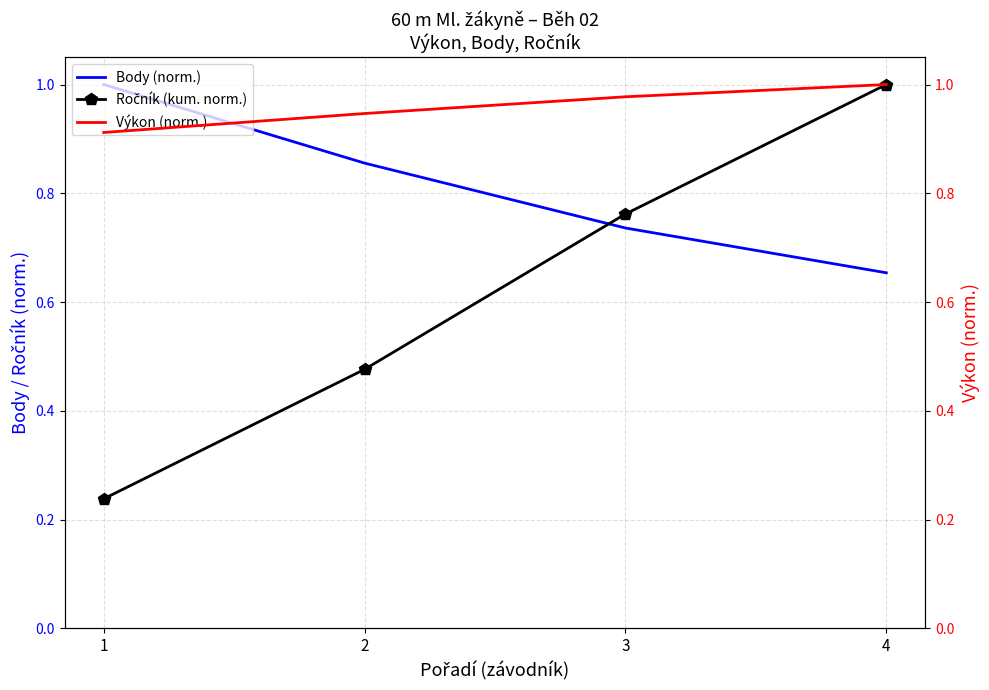

True or false: Výkon (norm.) has more than 0 points higher than both neighbors.

False